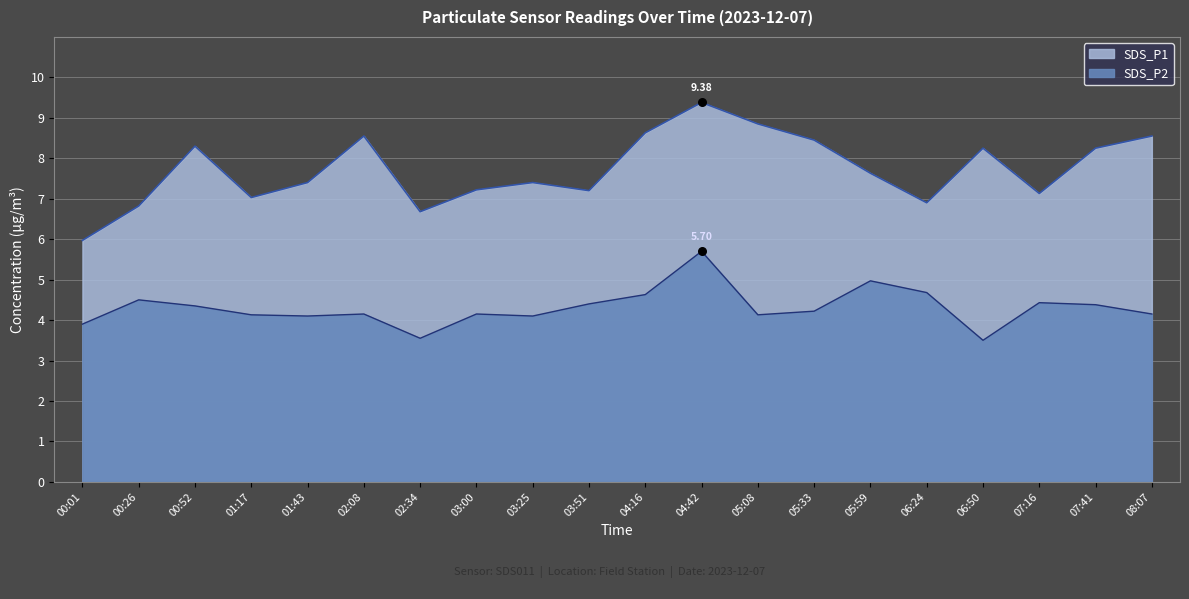

At which category is the sum across all series the highest?

04:42